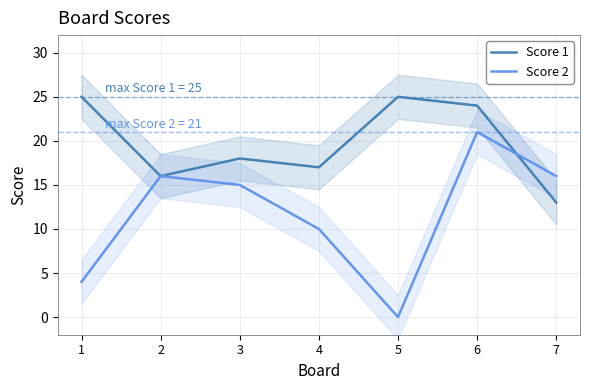

What is the total value across all series at 7?

29